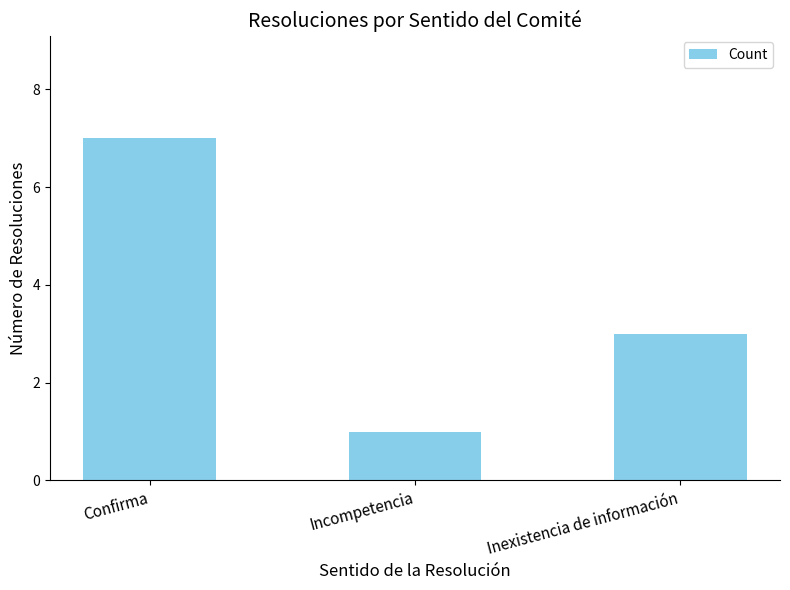

Which has a higher value, Inexistencia de información or Incompetencia?

Inexistencia de información